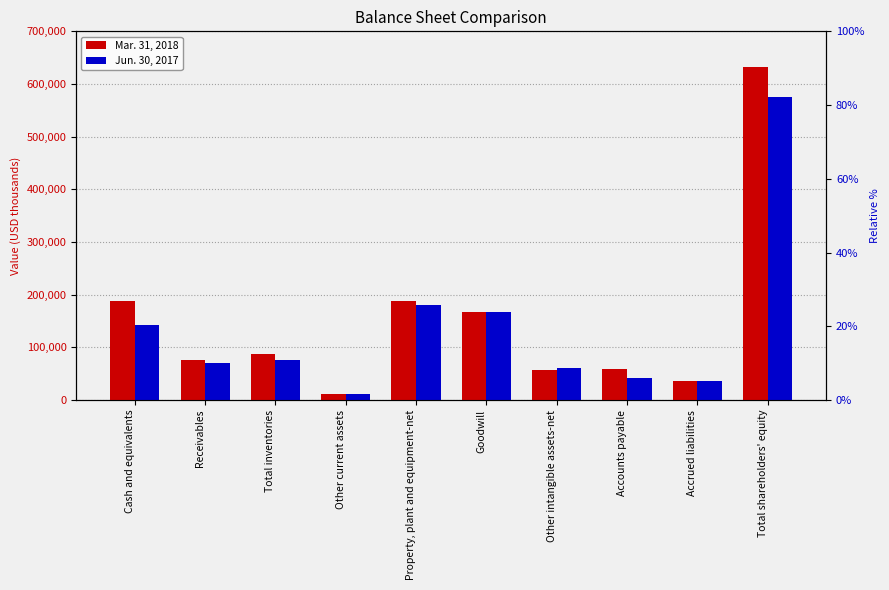

Rank the categories by Mar. 31, 2018 value from highest to lowest.

Total shareholders' equity, Property, plant and equipment-net, Cash and equivalents, Goodwill, Total inventories, Receivables, Accounts payable, Other intangible assets-net, Accrued liabilities, Other current assets